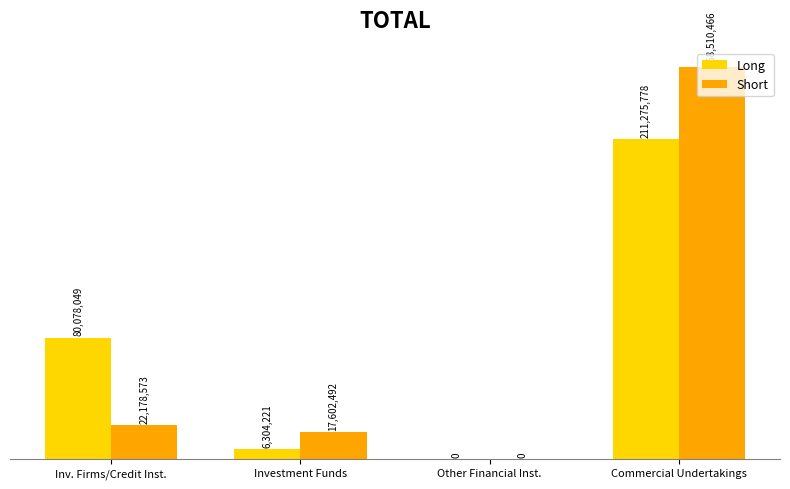

Reading right to left, what are all the values shown in this chart?

Long: 211275778	0	6304221	80078049
Short: 258510466	0	17602492	22178573